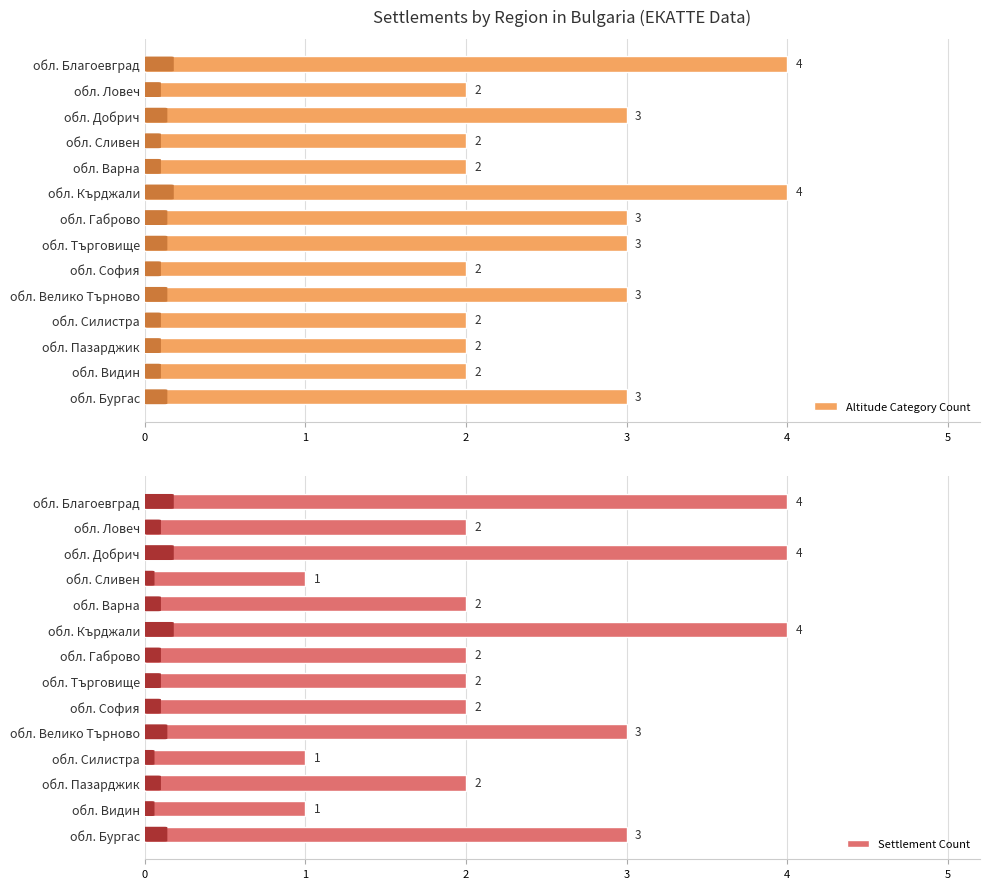

Which series has the largest total across all categories?

Altitude Category Count